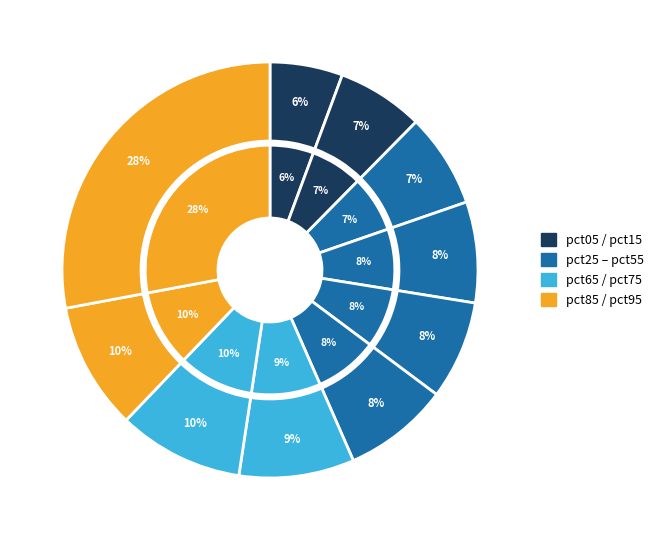

How many segments does this pie chart have?

10